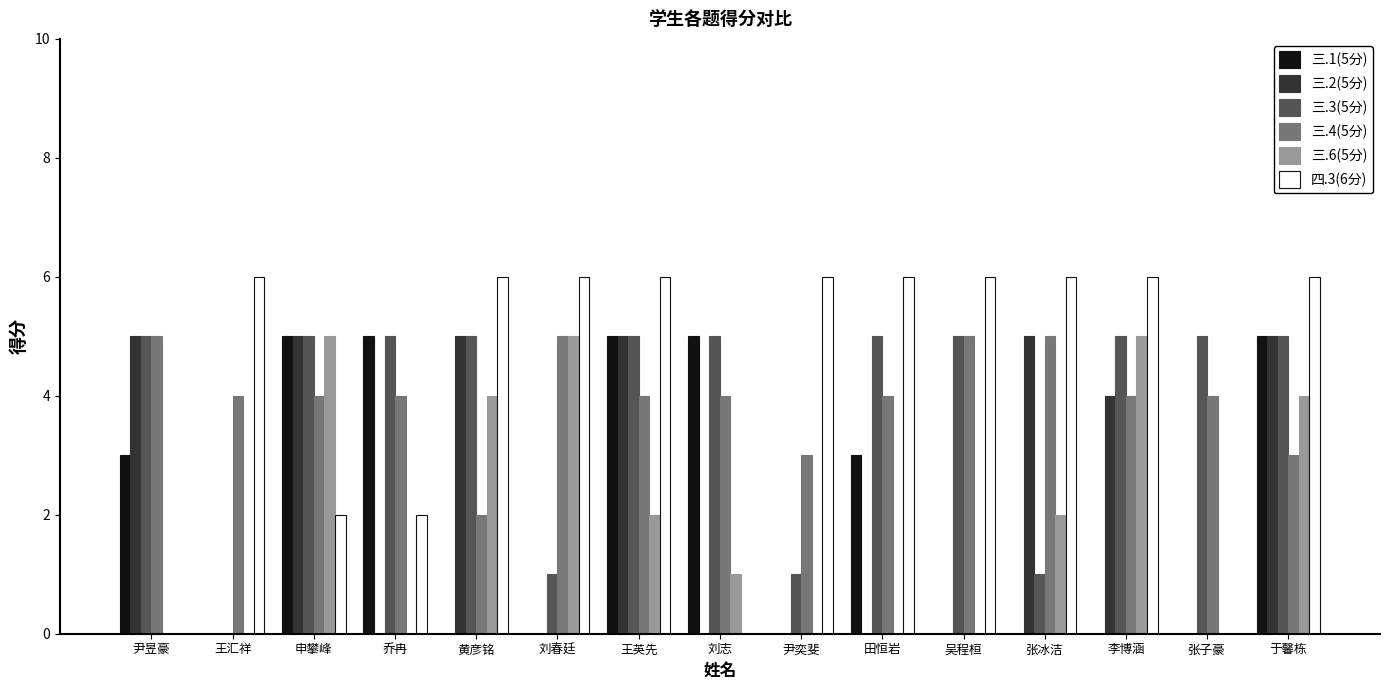

What is the total value across all series at 张子豪?

9